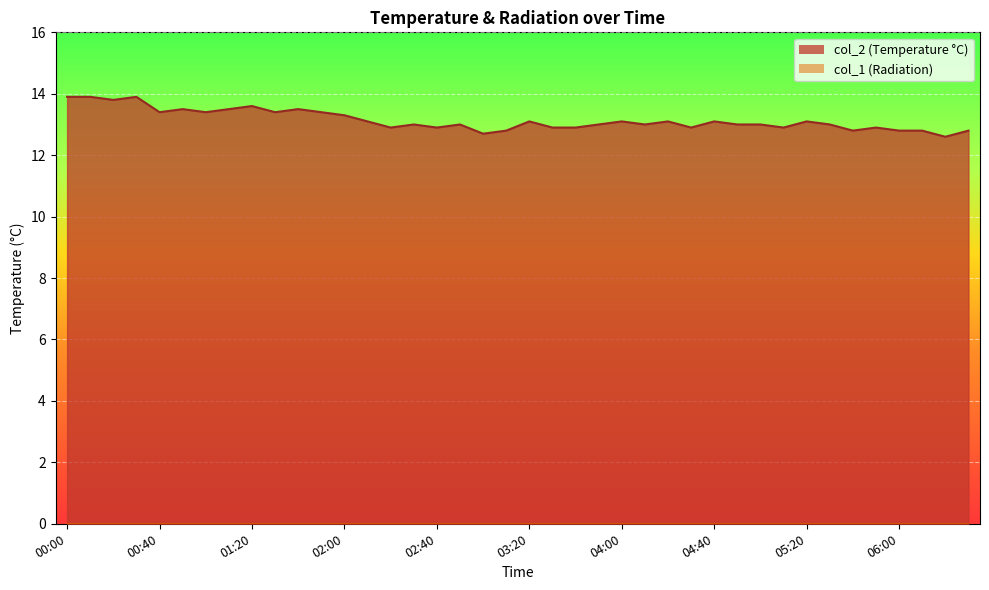

What is the sum of the values at 01:30 and 02:40?

26.3